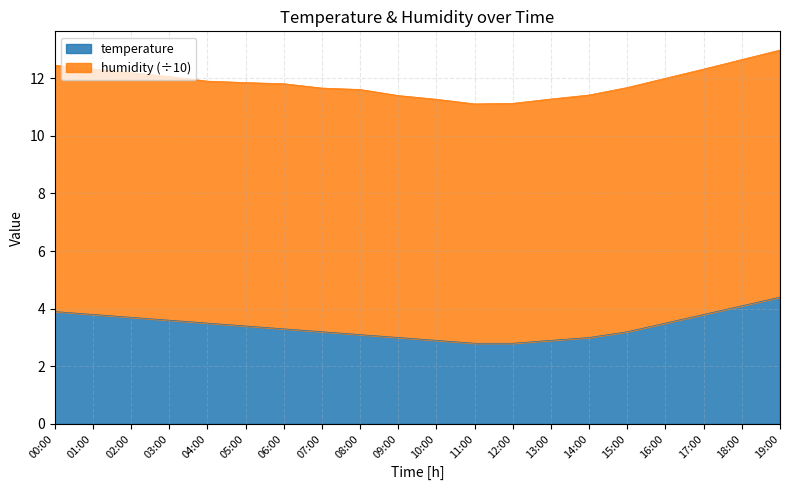

The value at 12:00 is 1.4. True or false?

False